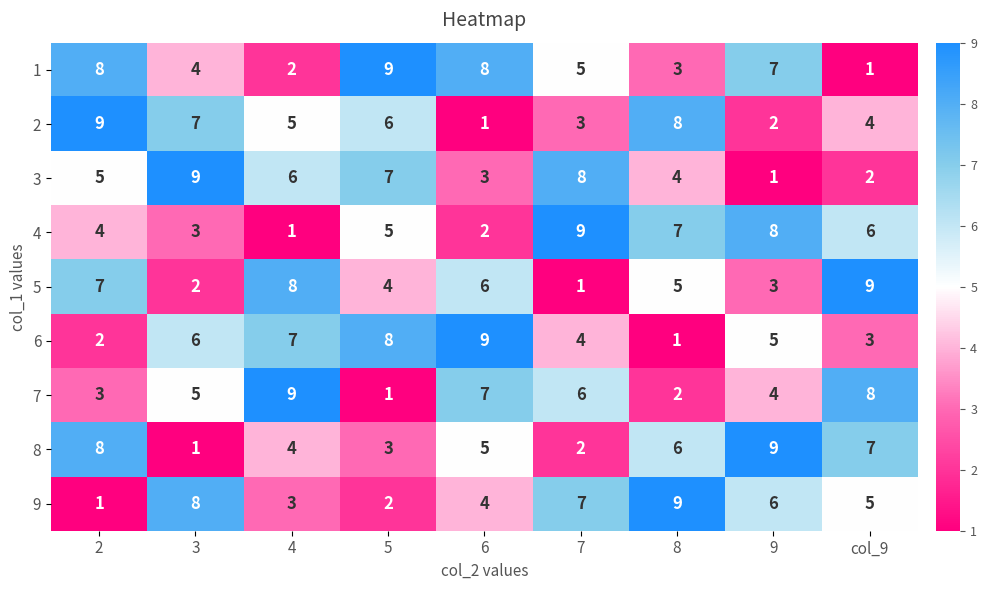

The 8 series shows 1 at 3. True or false?

True